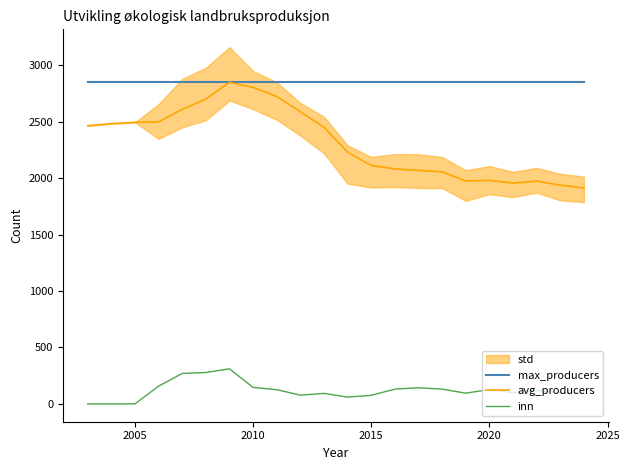

What is the sum of all max_producers values?

62722